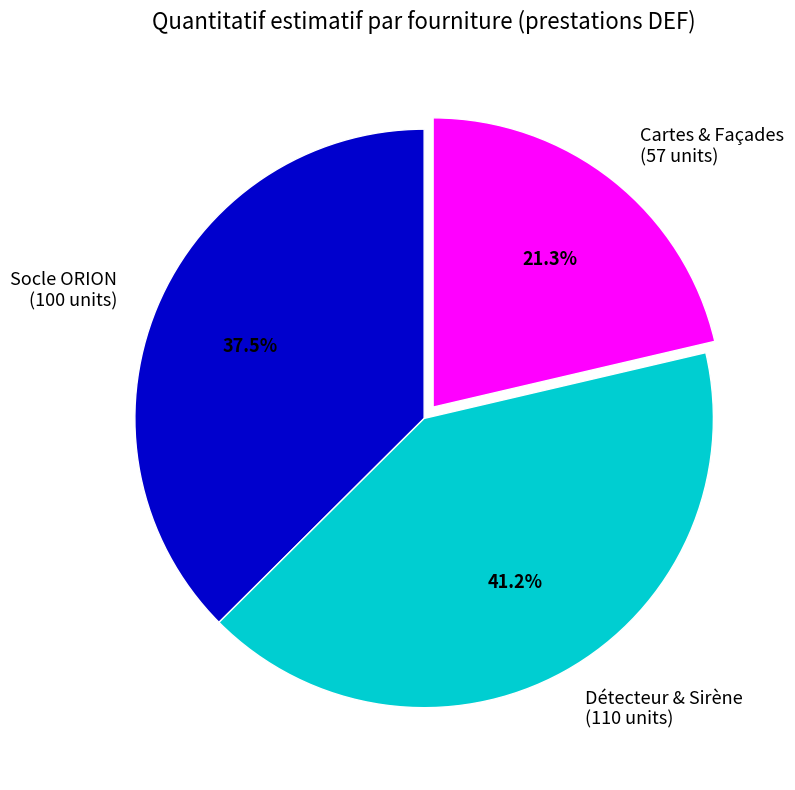

Which category has the smallest portion of the pie?

Cartes & Façades (57 units)